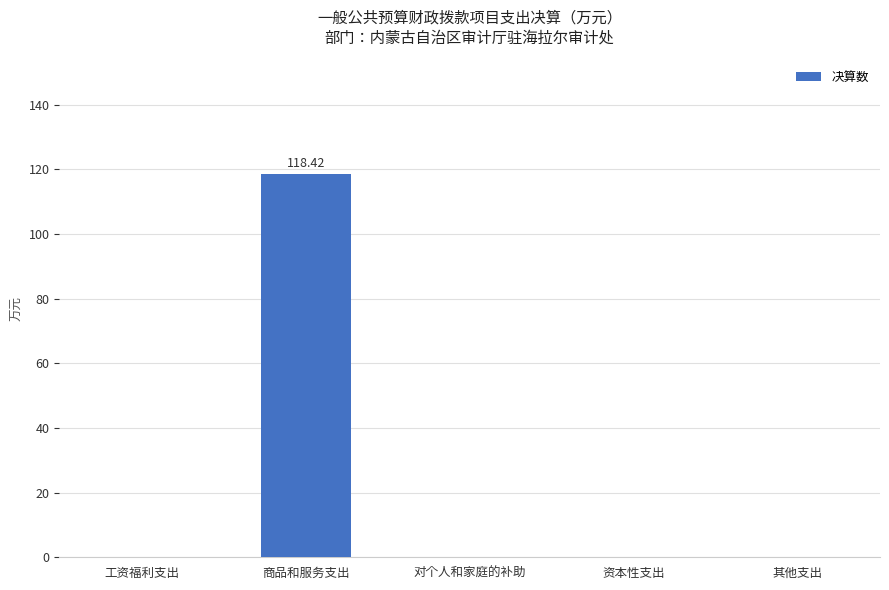

Reading left to right, extract all data points from this chart.

工资福利支出=0.0	商品和服务支出=118.4	对个人和家庭的补助=0.0	资本性支出=0.0	其他支出=0.0